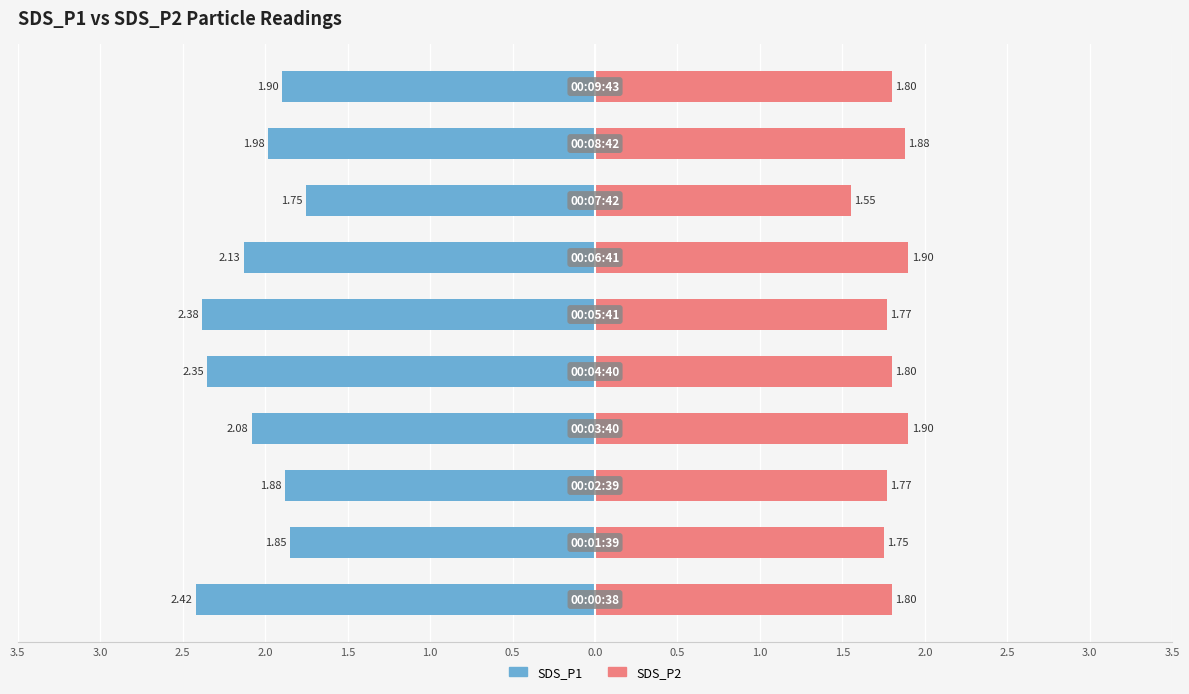

The value of SDS_P2 at 0.5 is 3.1. True or false?

False